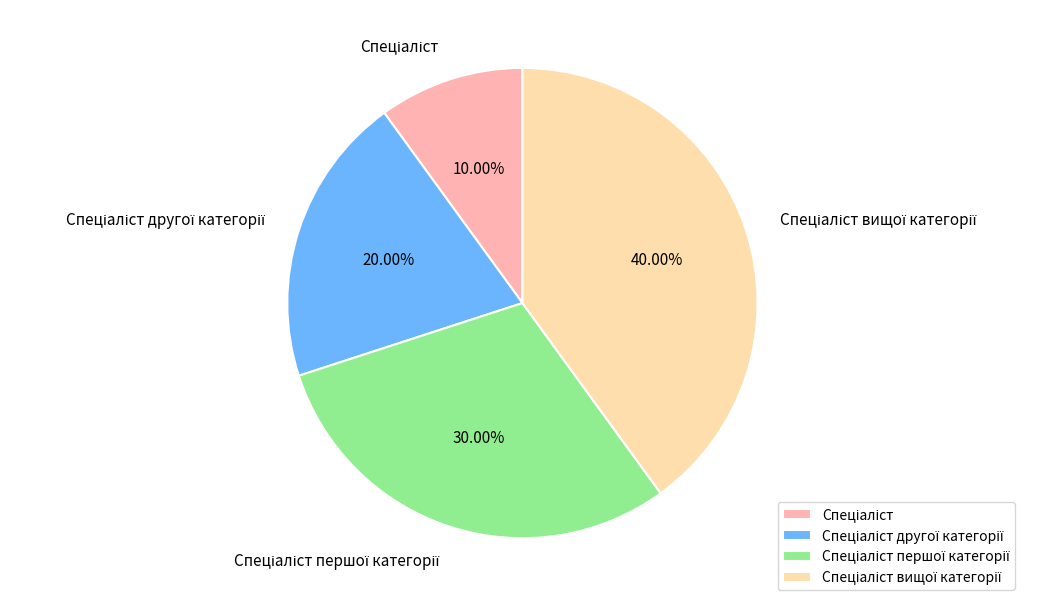

Is there a majority slice in this chart?

No